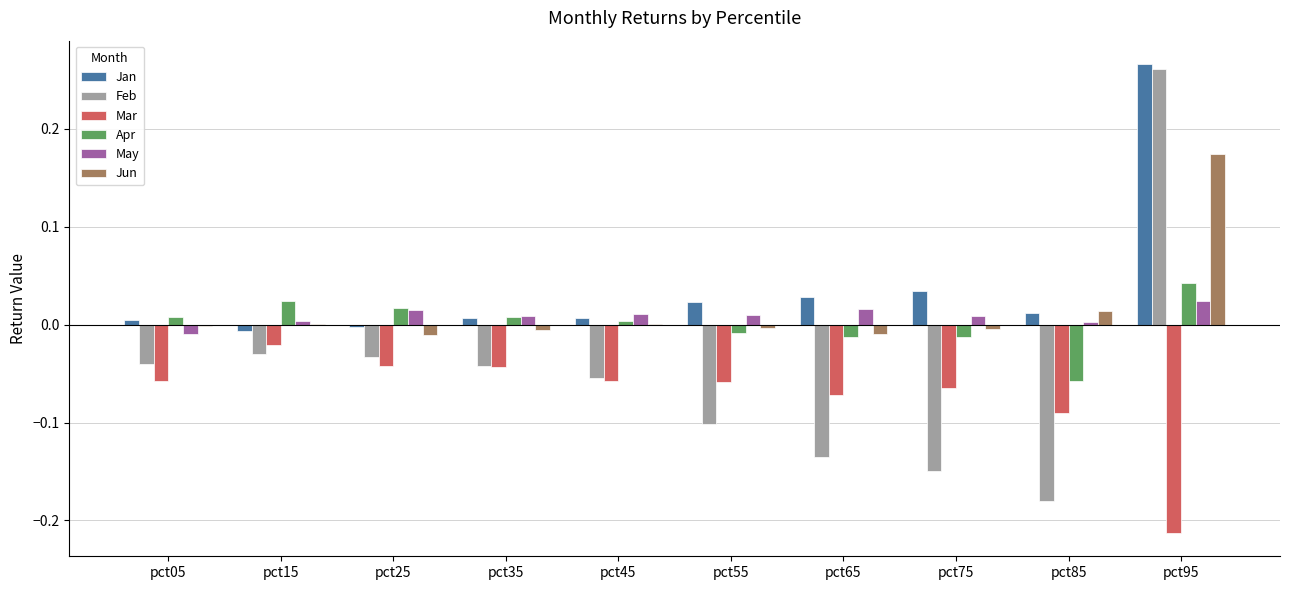

At which label does Feb reach its peak?

pct95